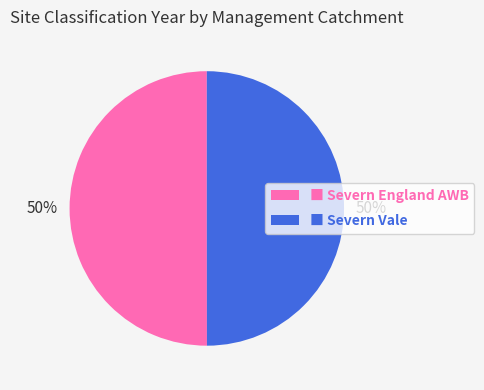

What percentage is the ■ Severn England AWB slice, to the nearest percent?

50%